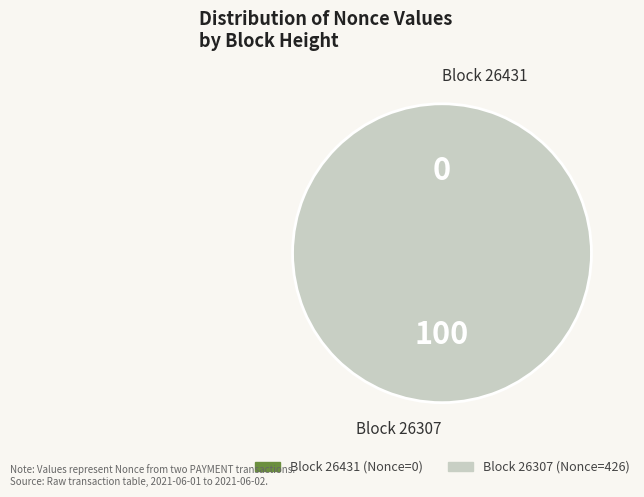

Rank the categories by value from lowest to highest.

26431, 26307